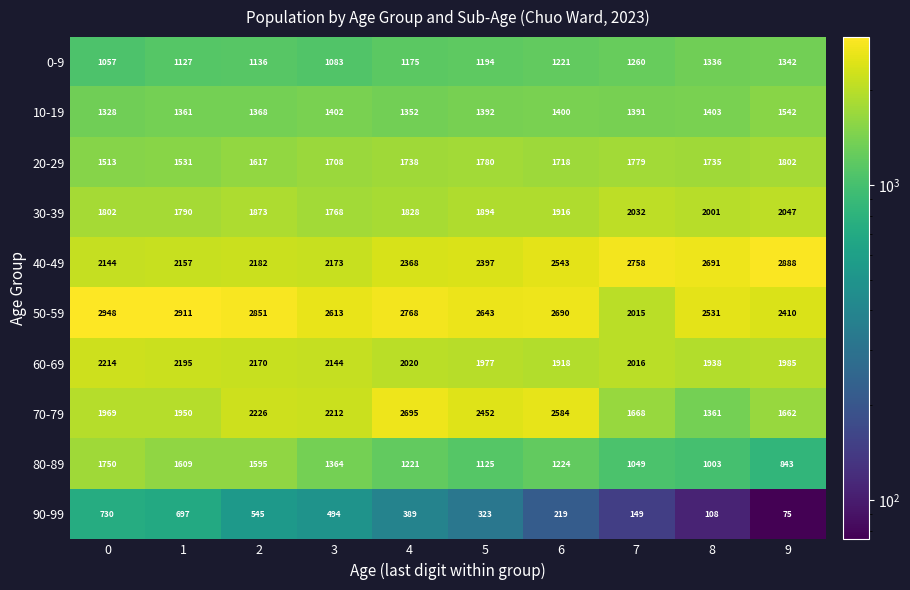

At which category is the sum across all series the highest?

2